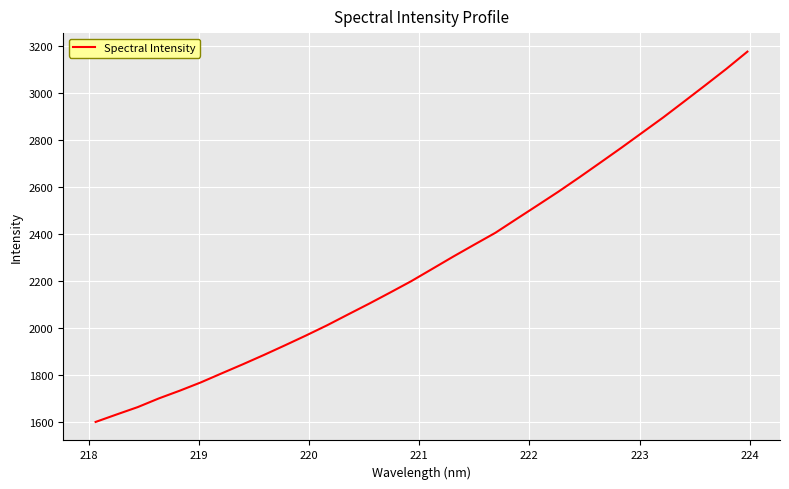

What is the difference between the second highest and minimum values?

1503.7